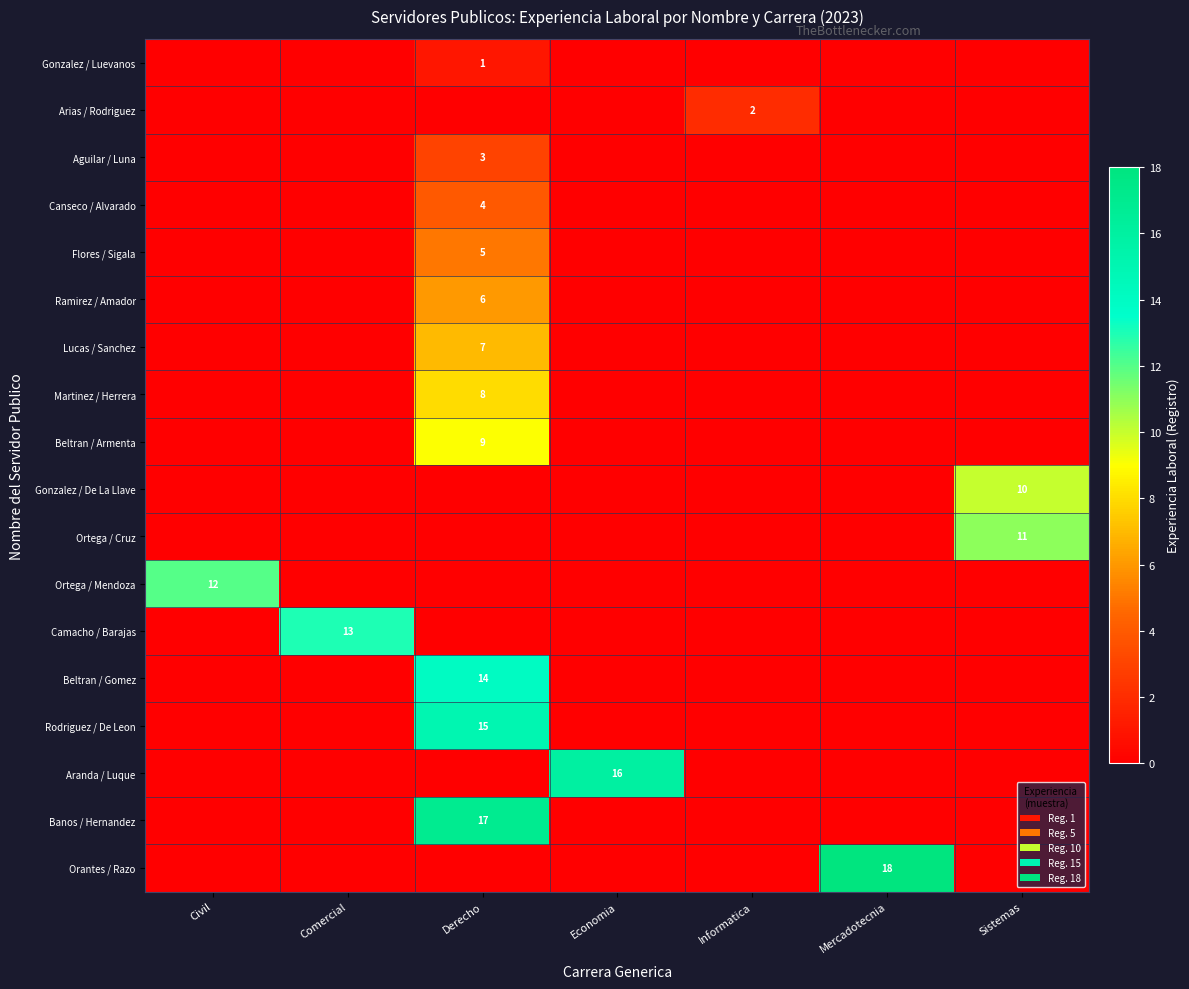

The value of Flores / Sigala at Derecho is 5. True or false?

True